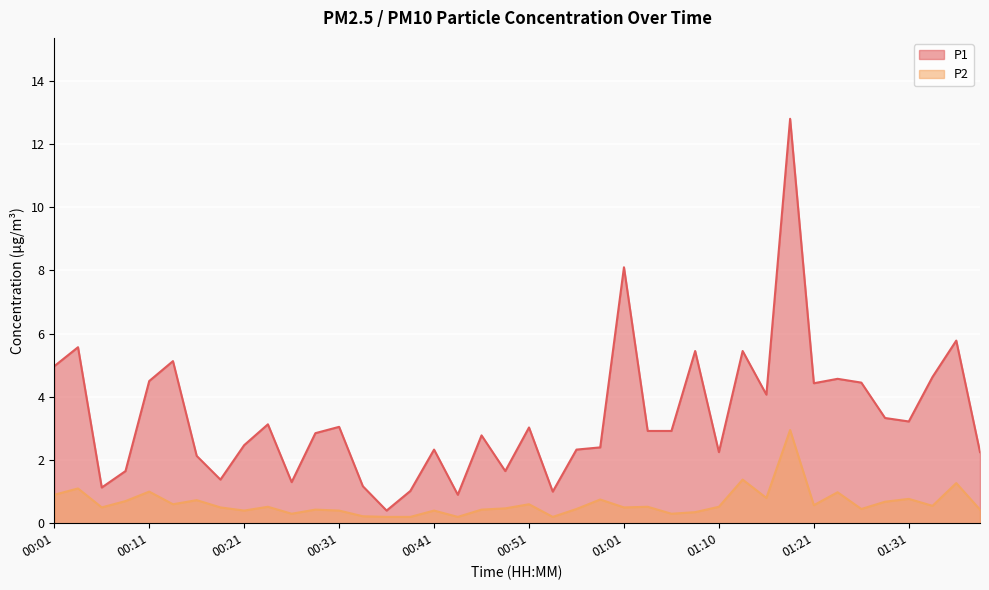

Which category has the highest value across all series?

01:19